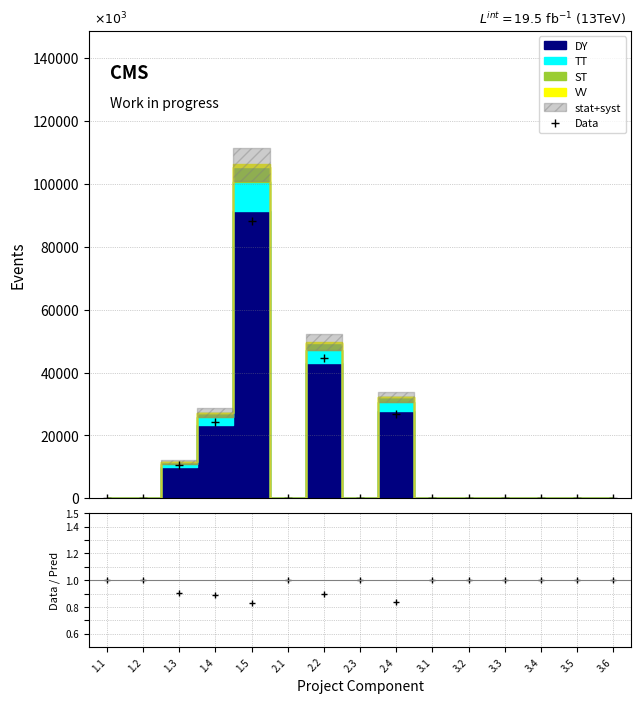

What position from the left is 2.4?

9